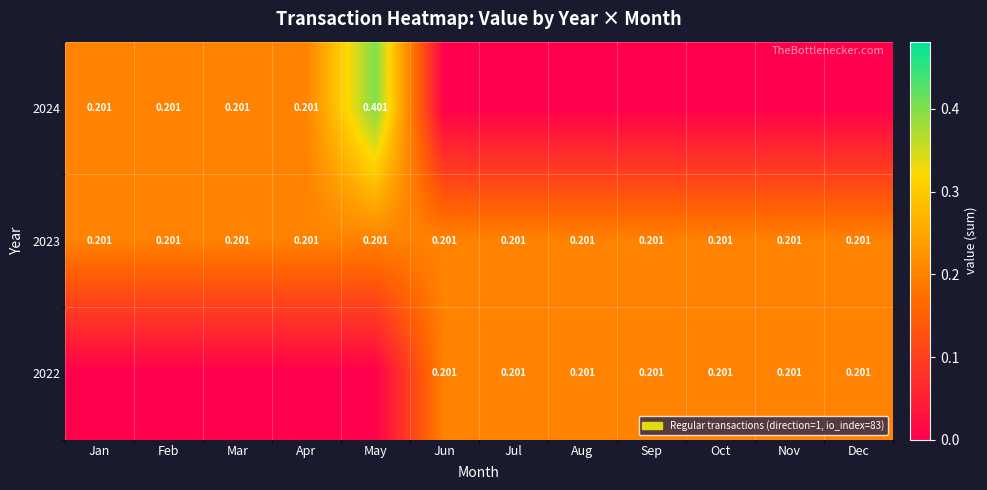

Count the 2024 values in the range 0 to 1.

12